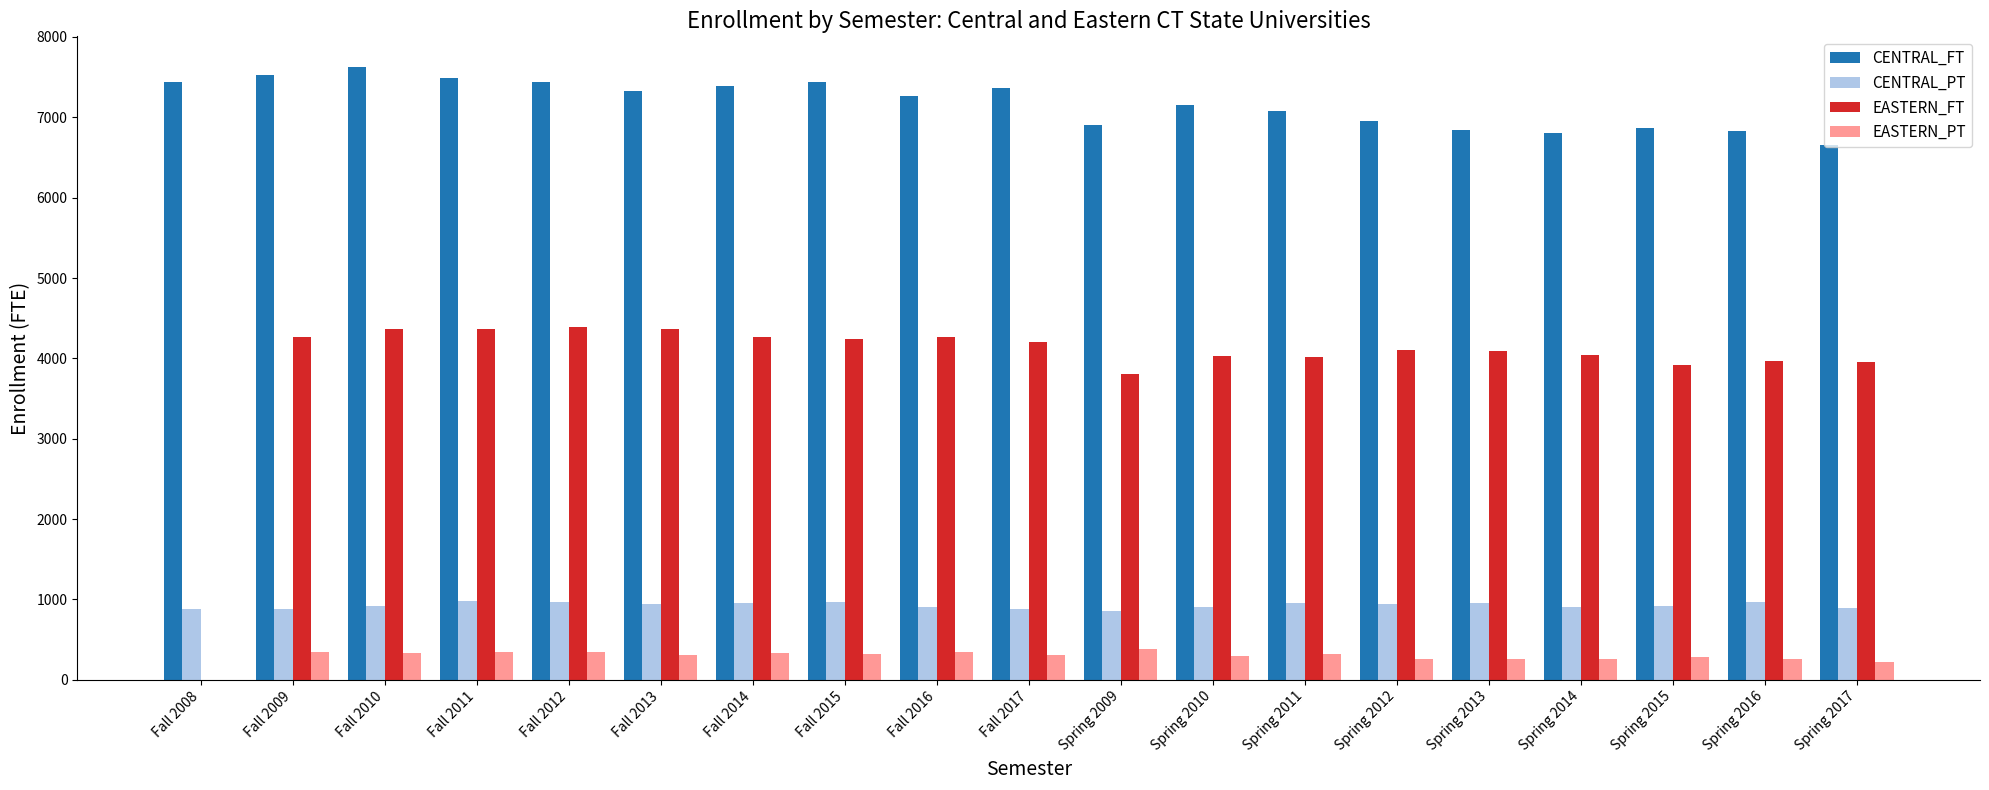

Is the value of EASTERN_PT at Spring 2015 greater than the value of CENTRAL_FT at Spring 2010?

No